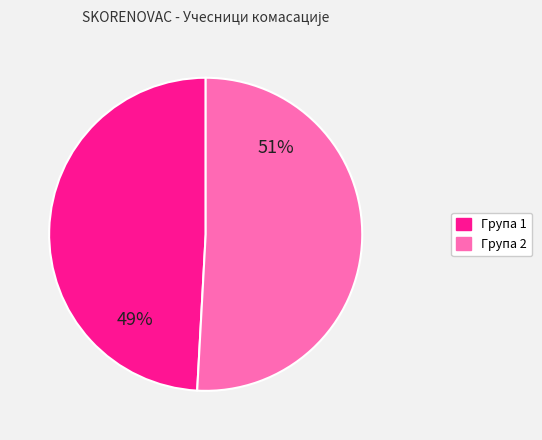

To the nearest percent, what is the average slice percentage?

50%